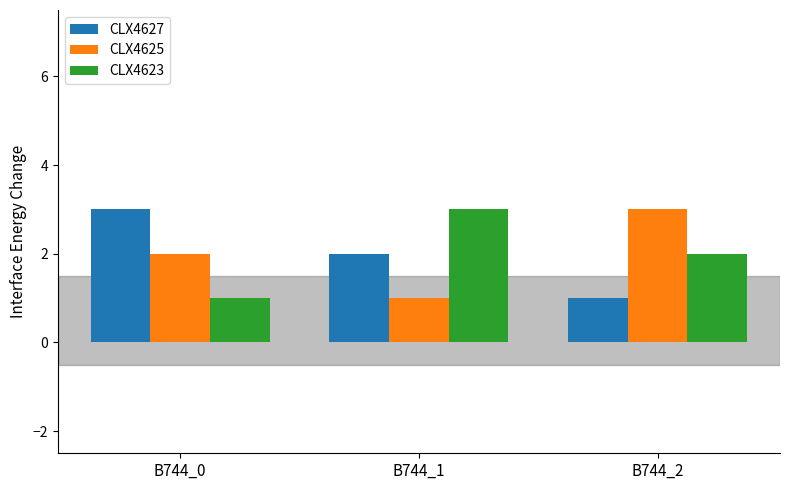

List the labels in order of CLX4625 value, smallest first.

B744_1, B744_0, B744_2